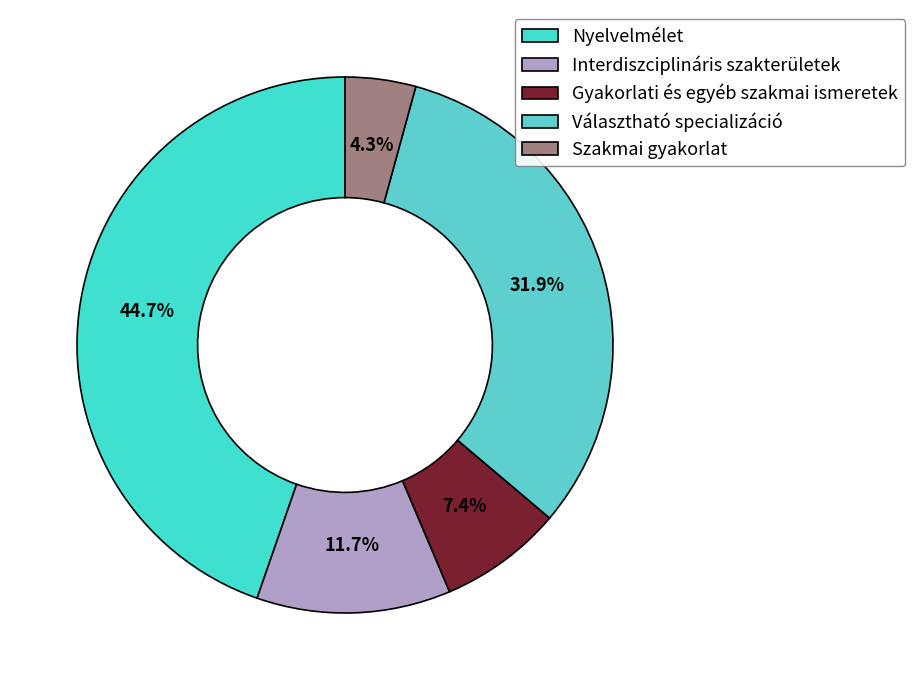

What is the smallest slice in the pie chart?

Szakmai gyakorlat